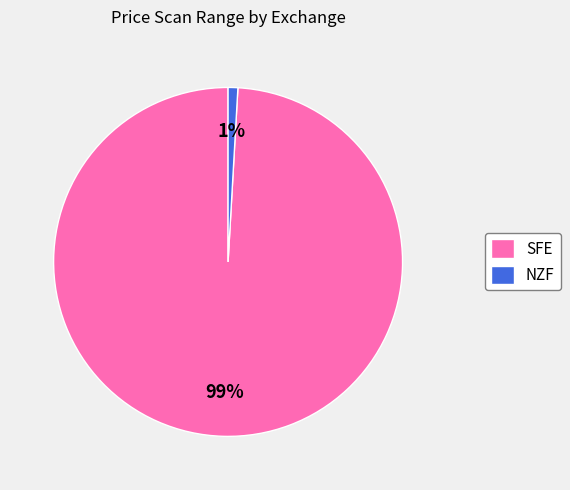

Combined, do SFE and NZF account for over 50%?

Yes